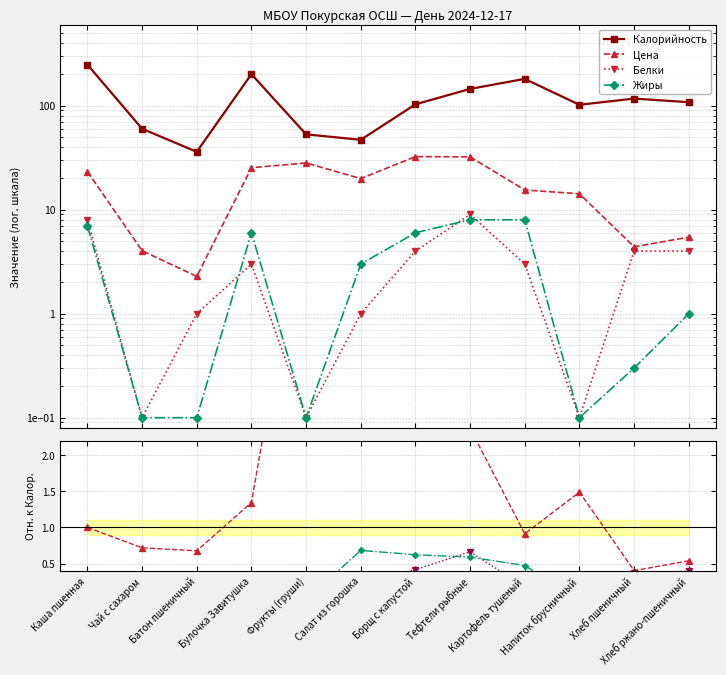

True or false: Цена and Белки intersect in this chart.

False